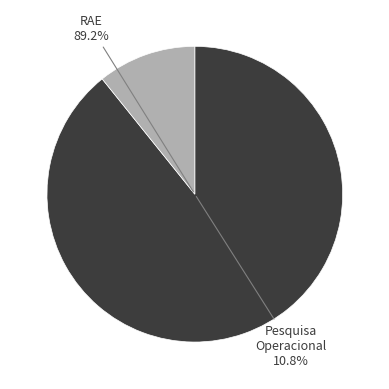

To the nearest percent, what is the combined percentage of Pesquisa Operacional and RAE Revista de Administracao de Empresas?

100%